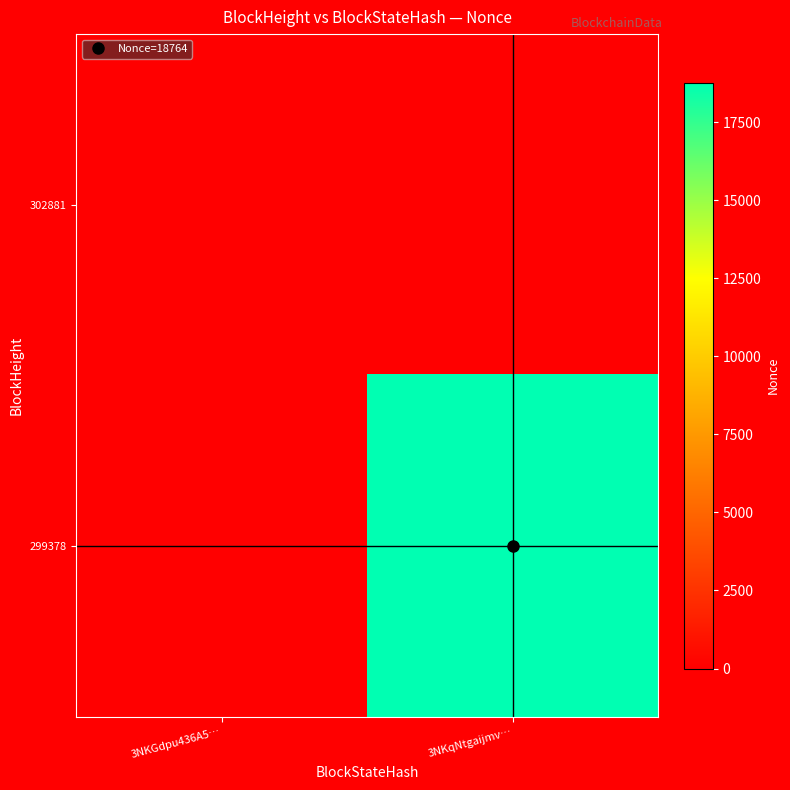

At which category is the sum across all series the highest?

3NKqNtgaijmv…